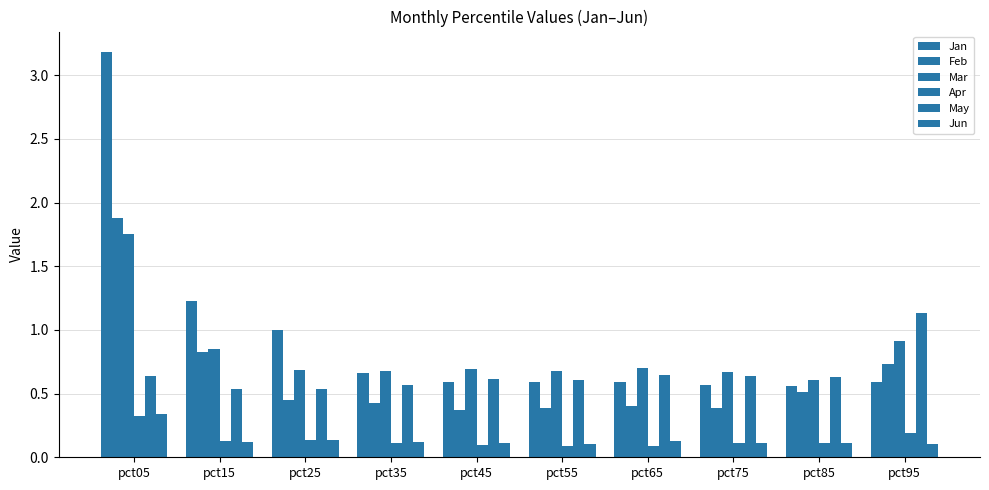

What is the total value across all series at pct95?

3.7